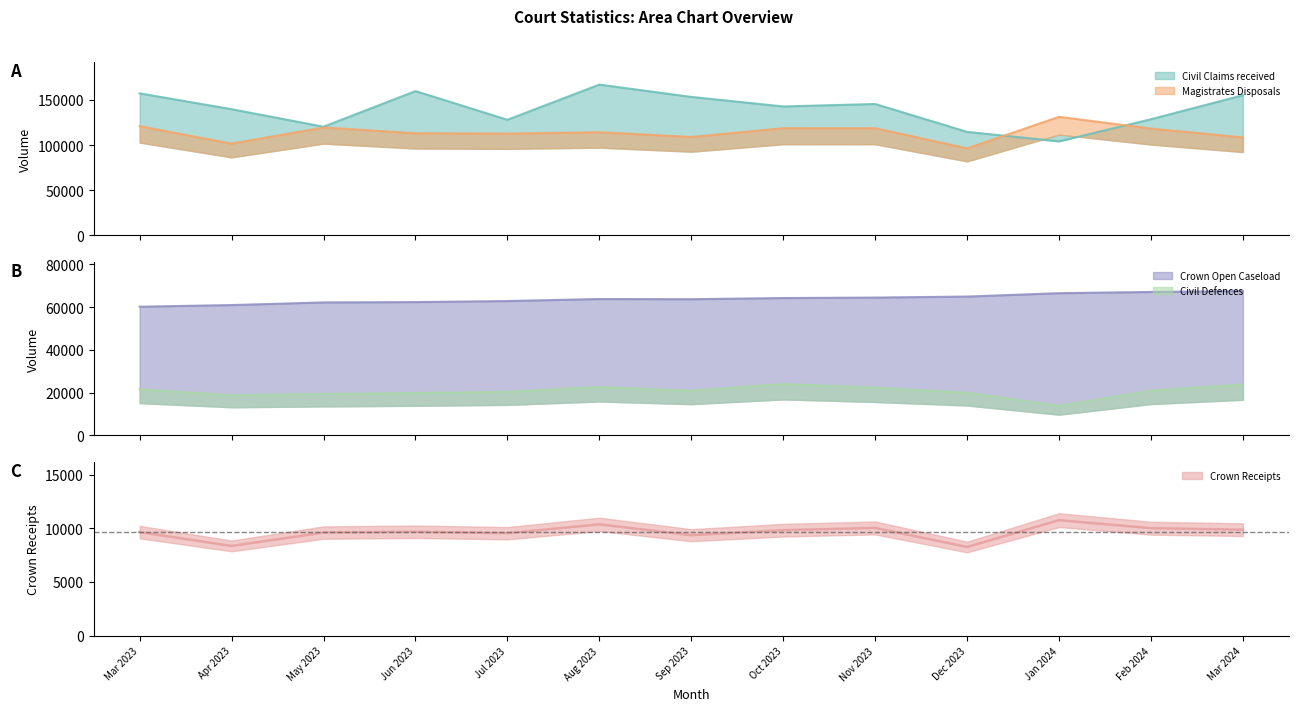

True or false: Civil Claims received and Crown Open Caseload cross at least once.

False